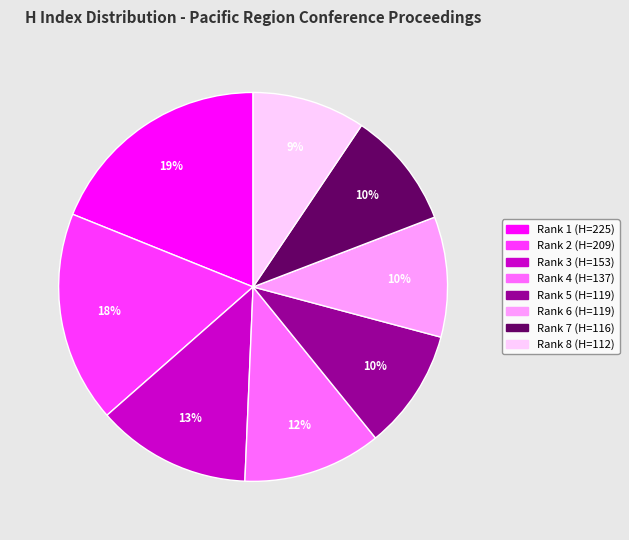

True or false: Rank 5 (H=119) accounts for 10% of the total.

True